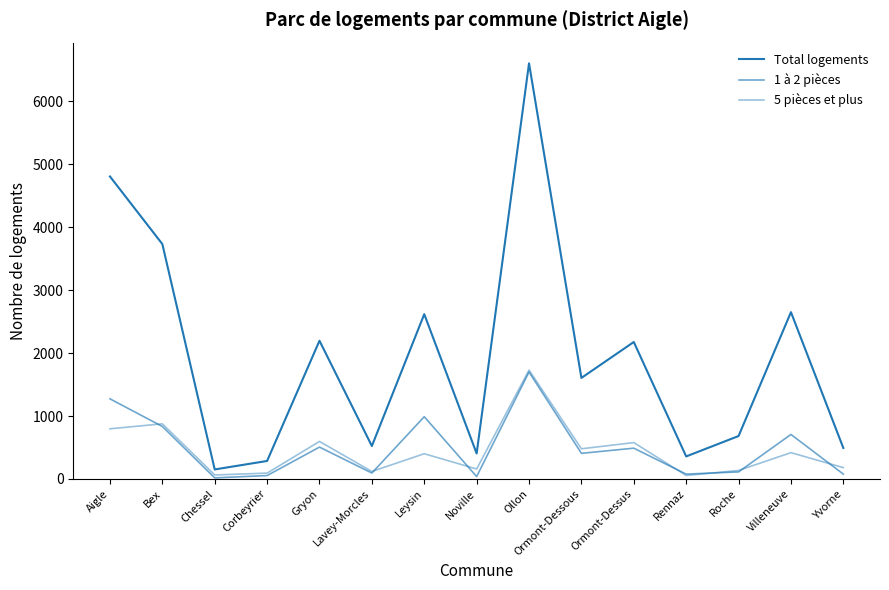

At which label does 1 à 2 pièces first exceed 407?

Aigle